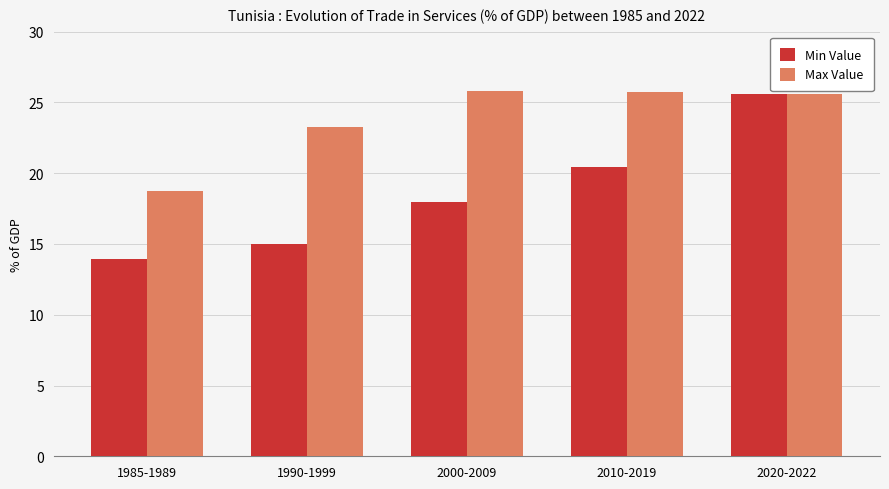

What are all the series names shown in the legend?

Min Value, Max Value